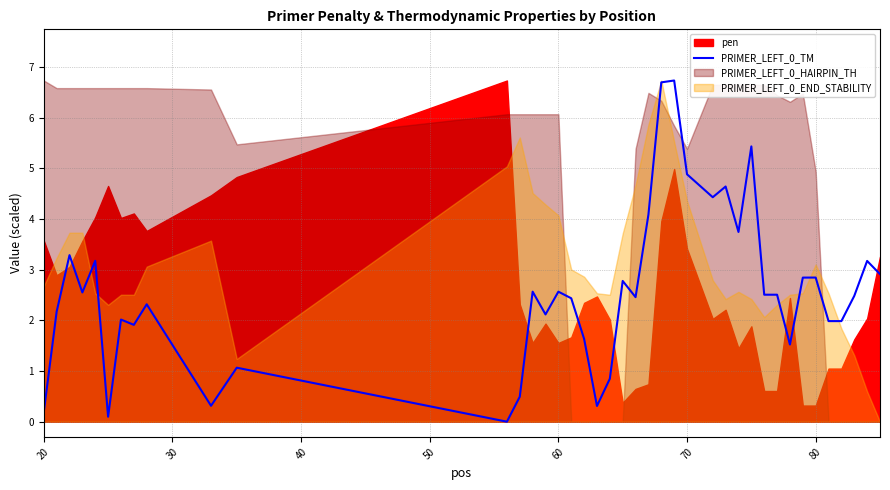

What is the highest value of the PRIMER_LEFT_0_TM series?

6.7